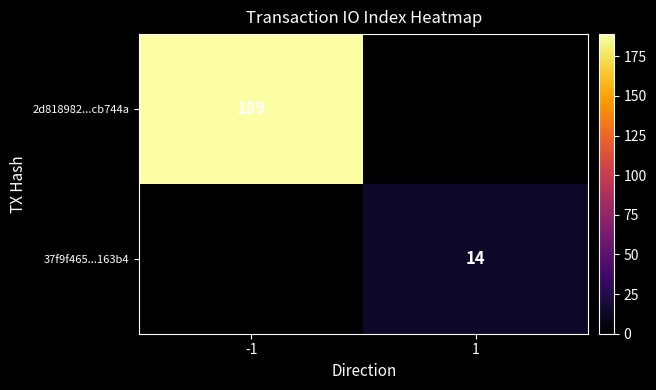

The value of 37f9f465...163b4 at 1 is 14. True or false?

True